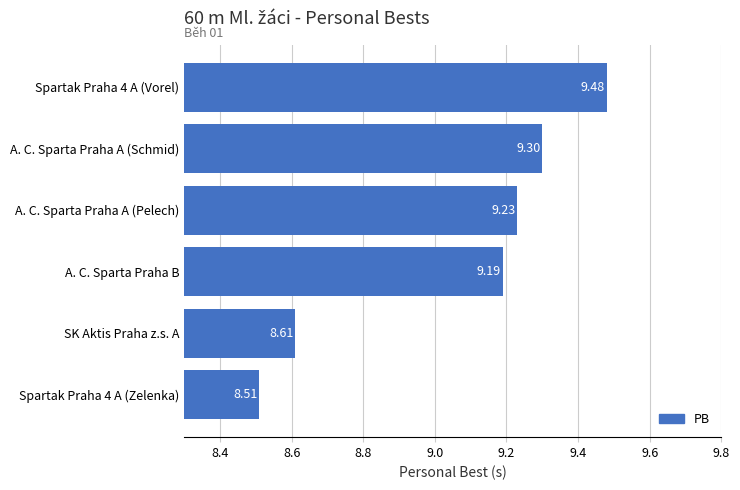

What is the sum of all values?

54.3